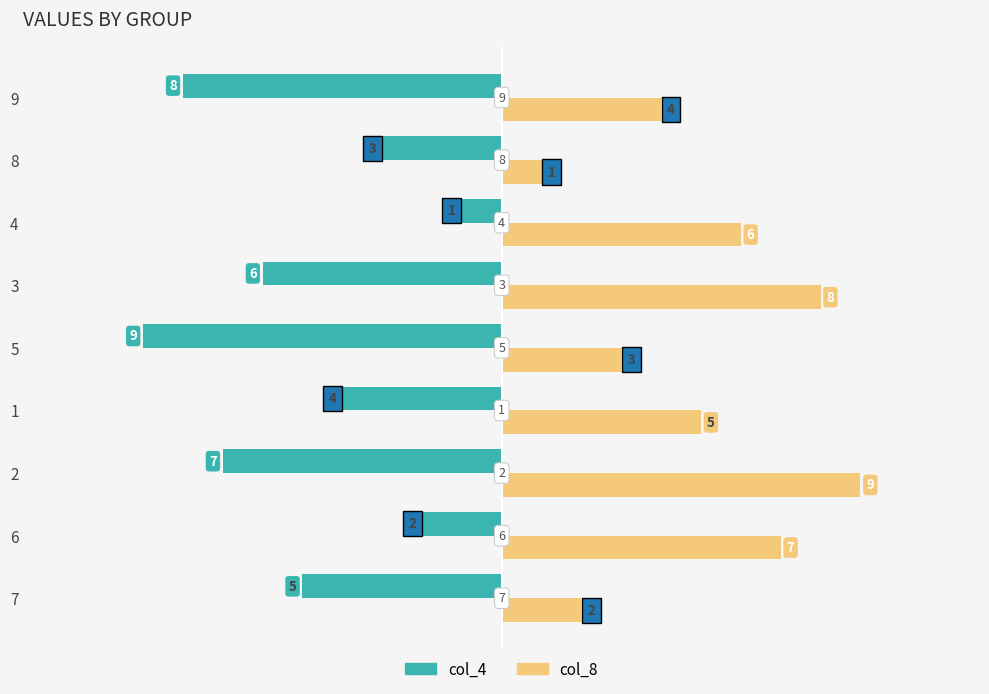

What is the difference between the second highest and second lowest values in the col_8 series?

6